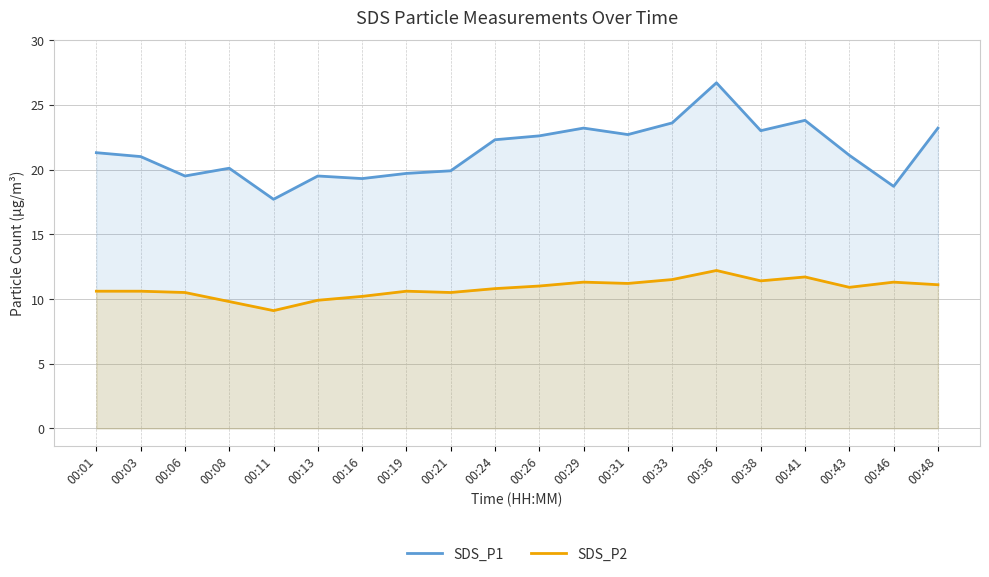

What value does the SDS_P1 series have at 00:19?

19.7